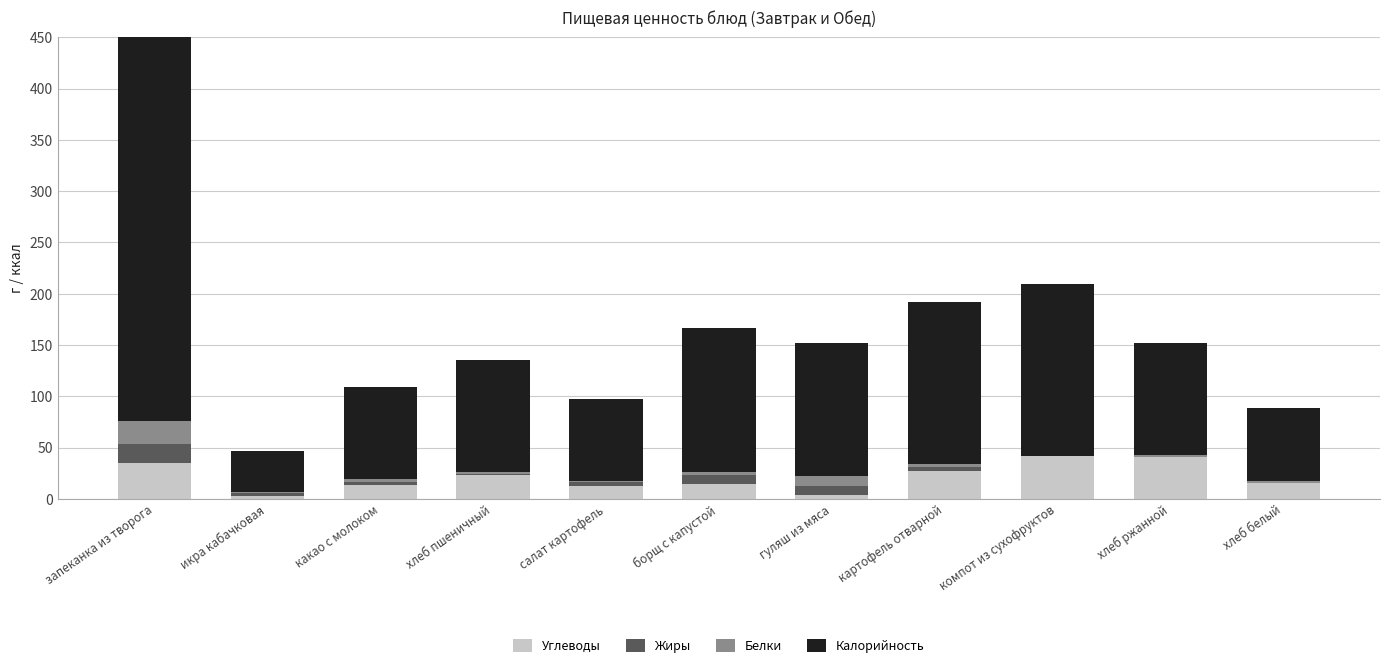

True or false: Калорийность has a value of 167.4 at компот из сухофруктов.

True